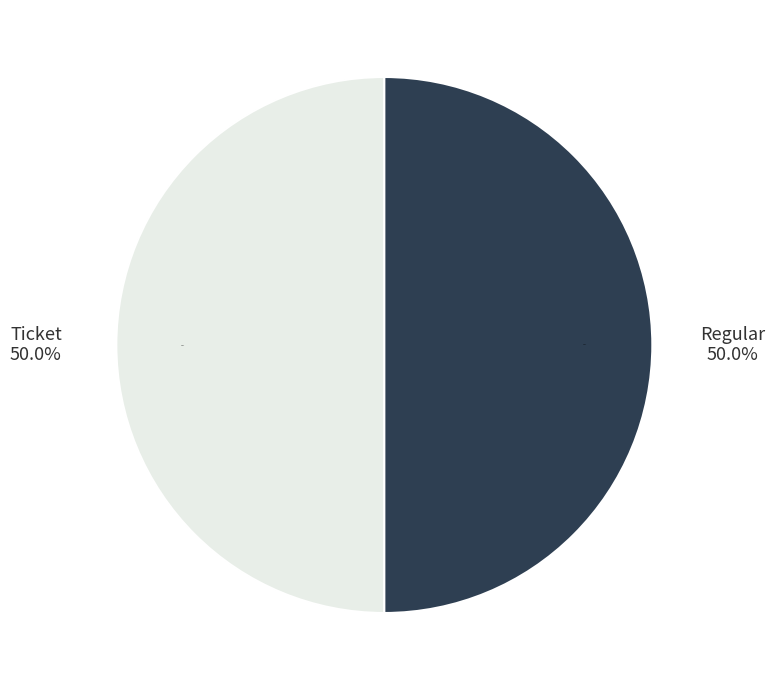

Is there a majority slice in this chart?

Yes